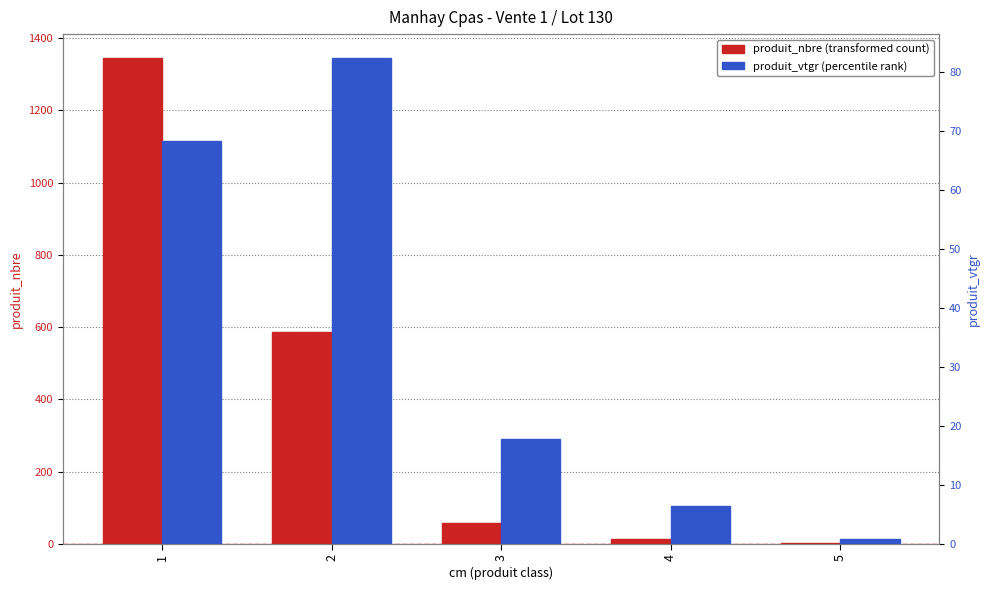

How many data points in produit_nbre are above 57?

2